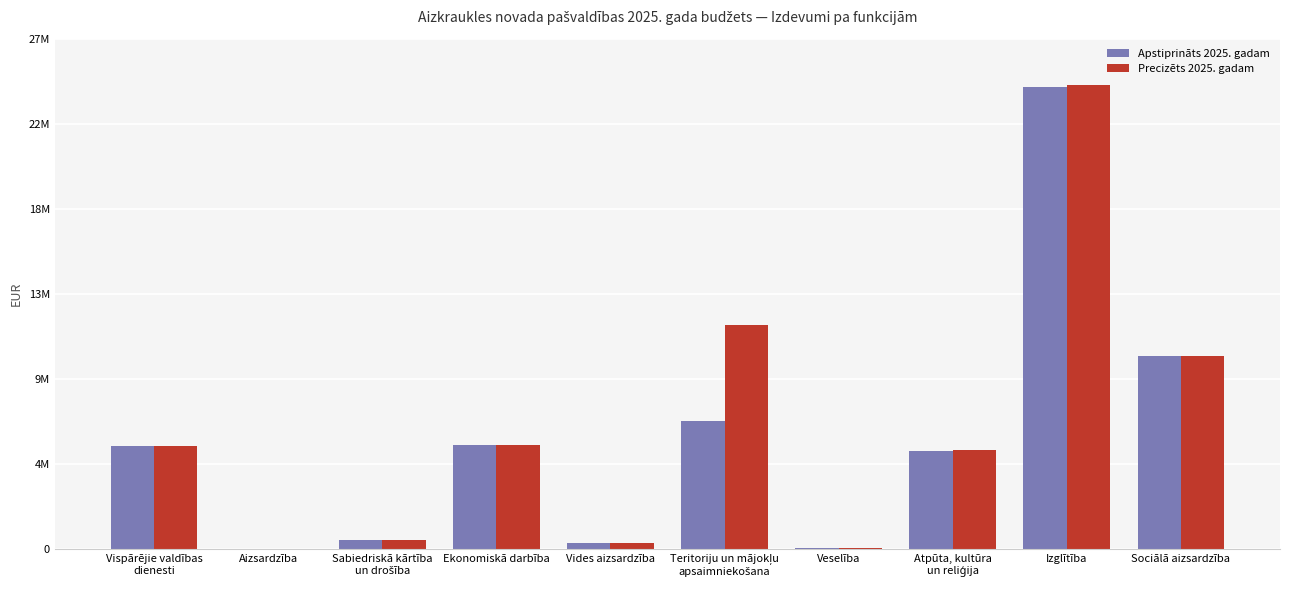

What is the value of the Apstiprināts 2025. gadam bar at the 1st from the left?

5495978